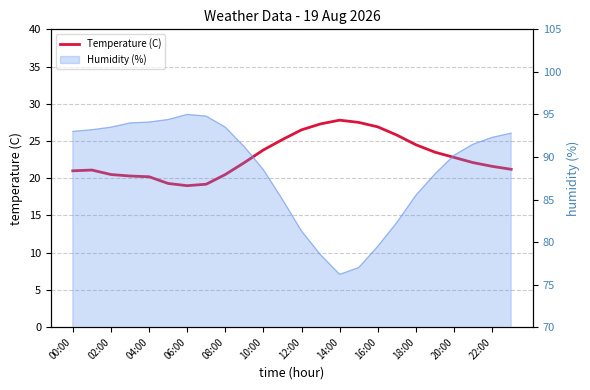

Reading left to right, what are all the values shown in this chart?

21.0	21.1	20.5	20.3	20.2	19.3	19.0	19.2	20.5	22.1	23.8	25.2	26.5	27.3	27.8	27.5	26.9	25.8	24.5	23.5	22.8	22.1	21.6	21.2